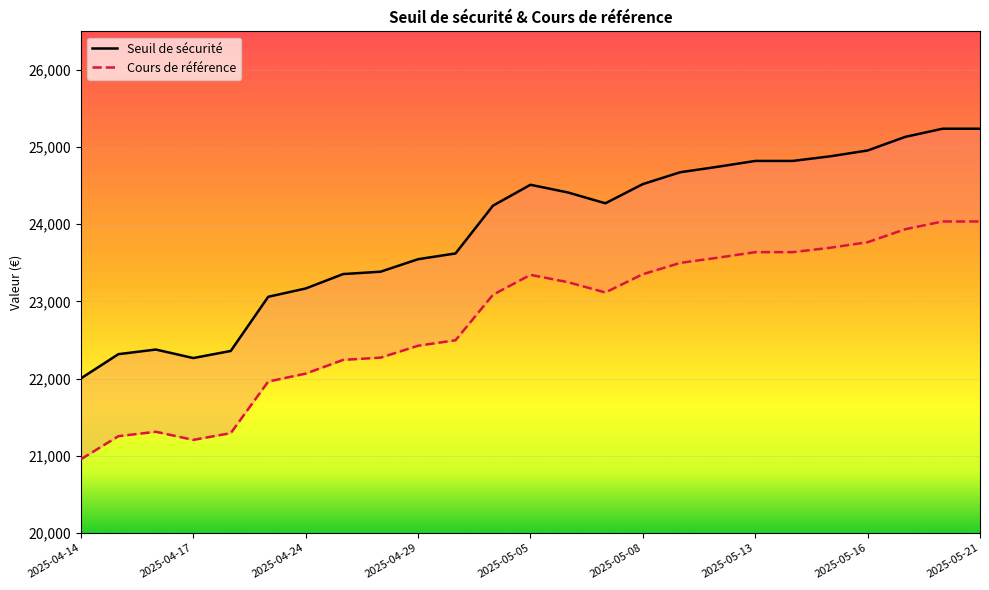

How many values in the Cours de référence series are below 23115?

12